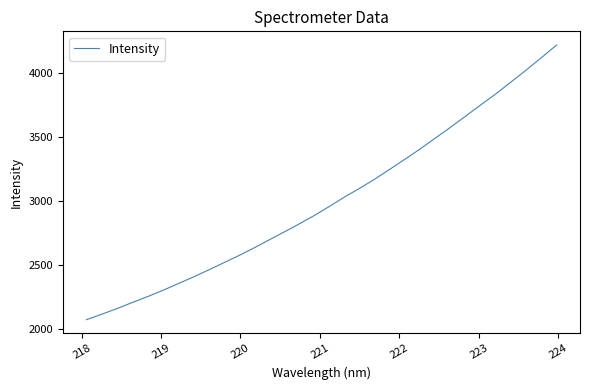

What is the greatest value displayed?

4220.7